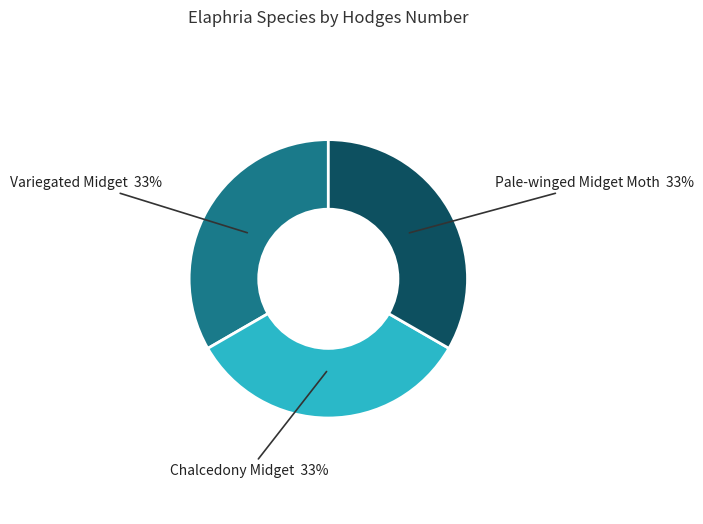

How many segments does this pie chart have?

3